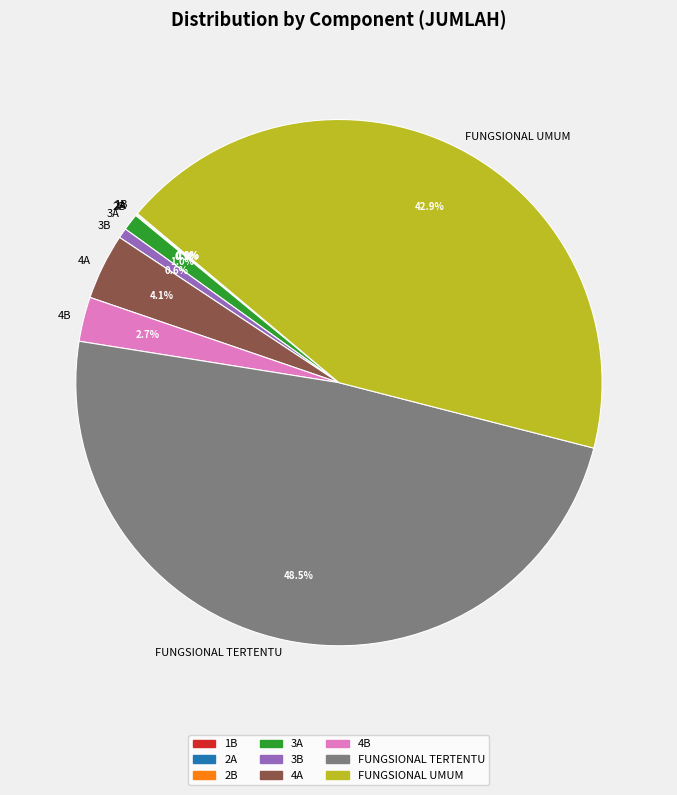

Is there a majority slice in this chart?

No